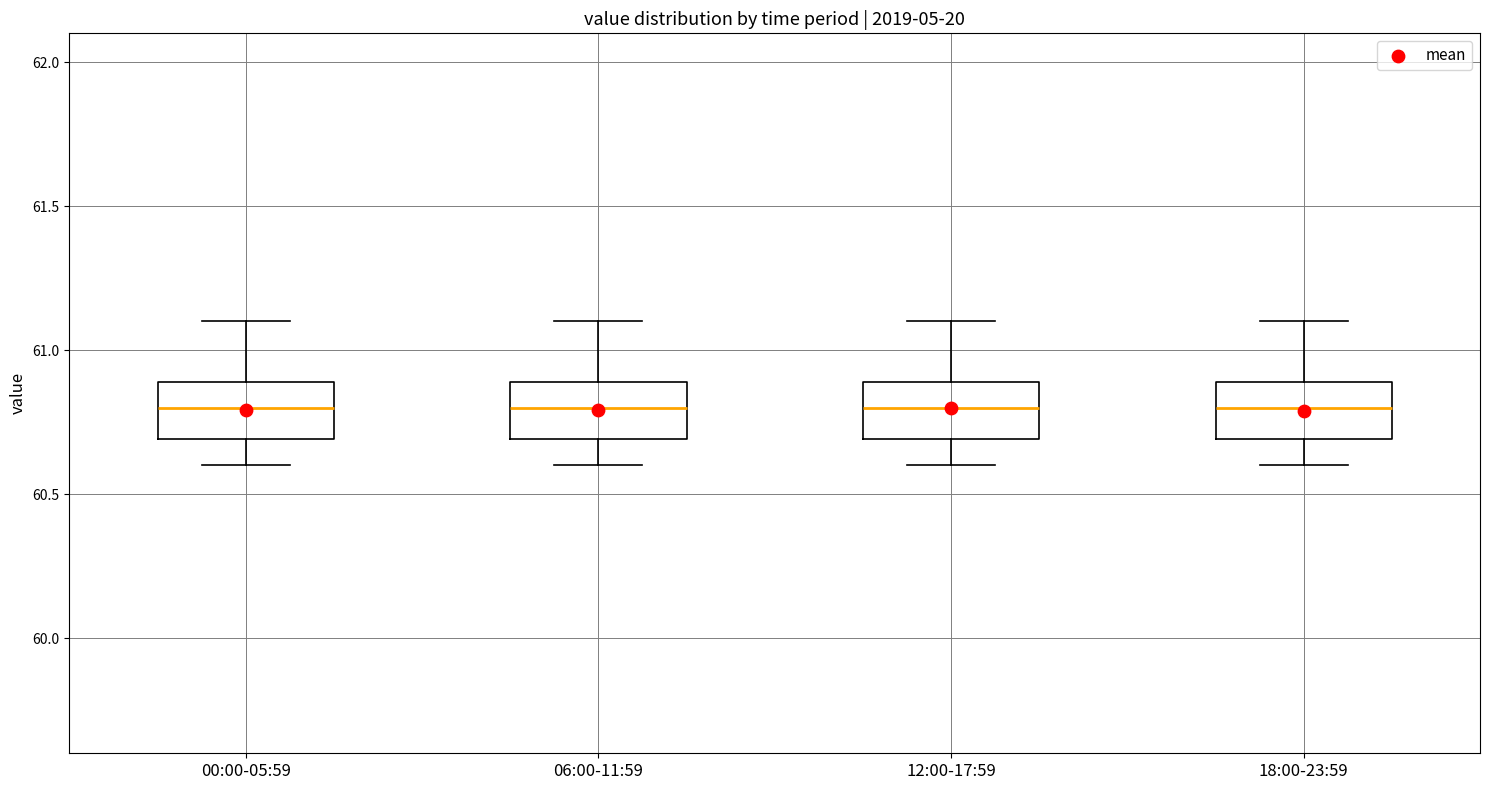

Where is the upper edge of the box for 06:00-11:59 on the y-axis? The values are not printed on the chart, so give them approximately, as read against the axis.

60.9